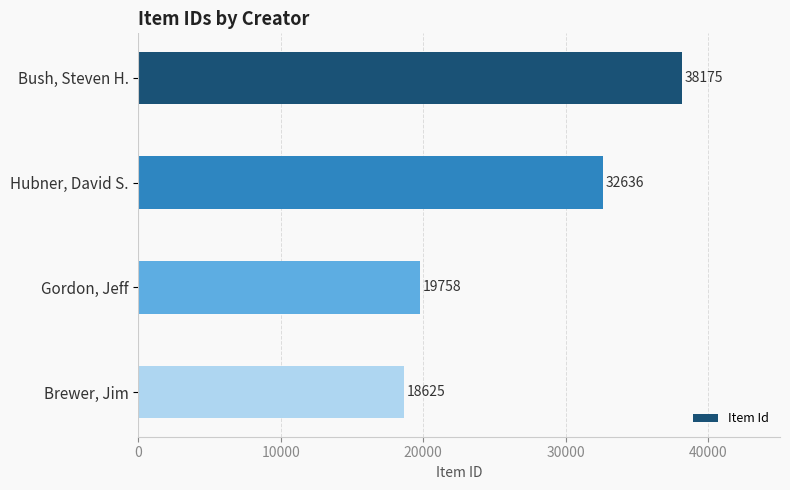

What value does the data have at Bush, Steven H.?

38175